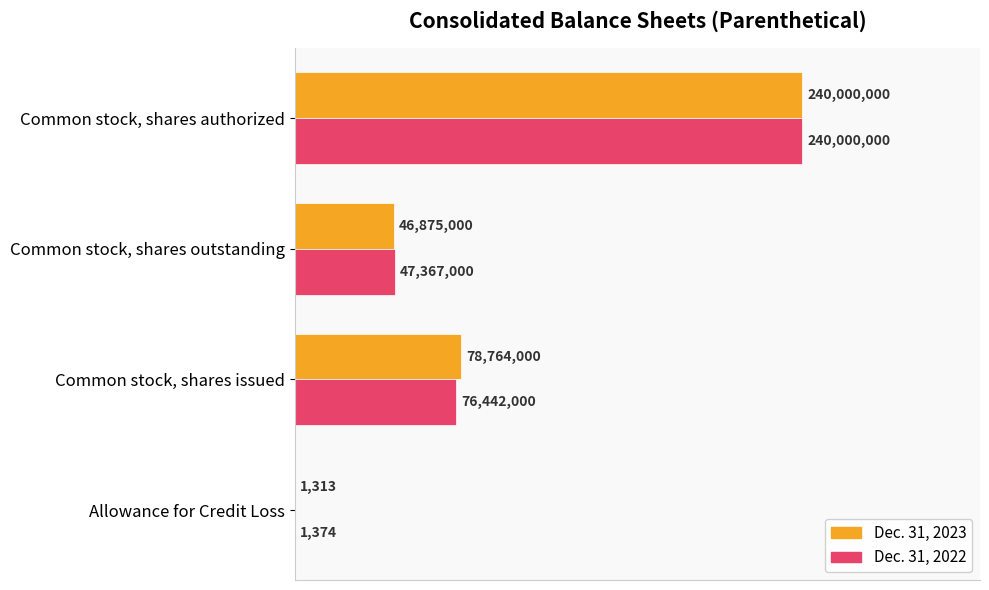

What are all the series names shown in the legend?

Dec. 31, 2023, Dec. 31, 2022